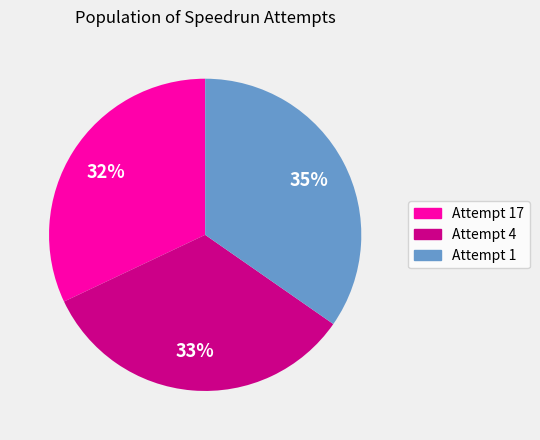

What is the largest slice in the pie chart?

Attempt 1